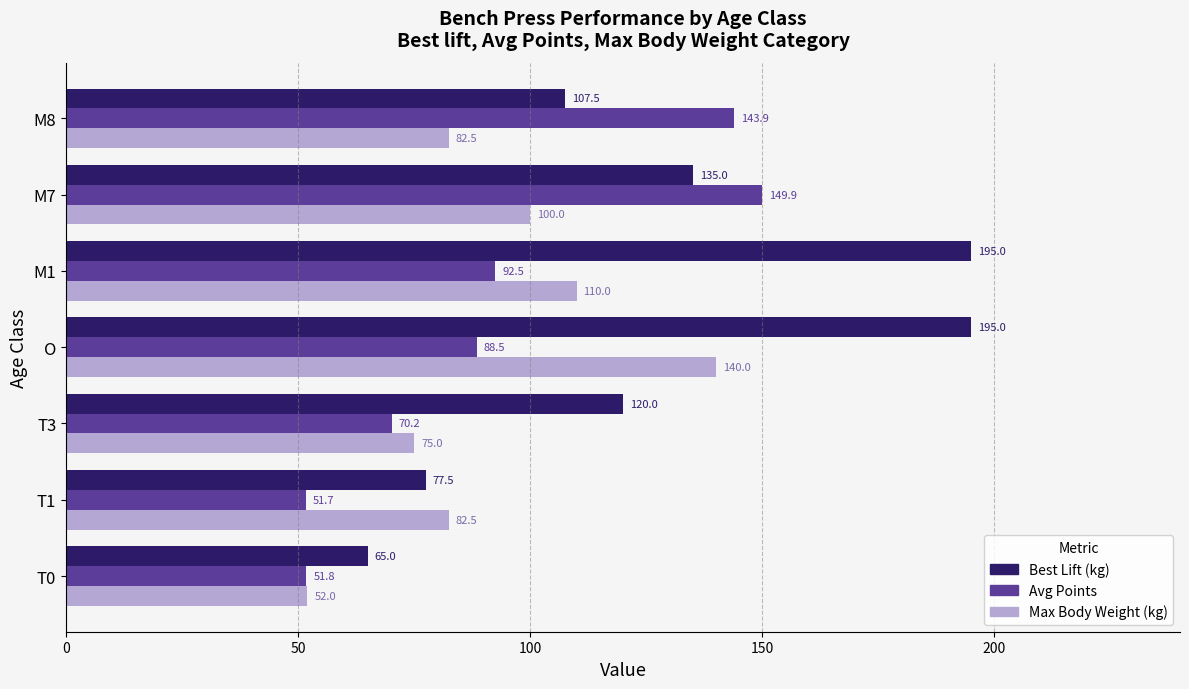

At which category is the sum across all series the highest?

O